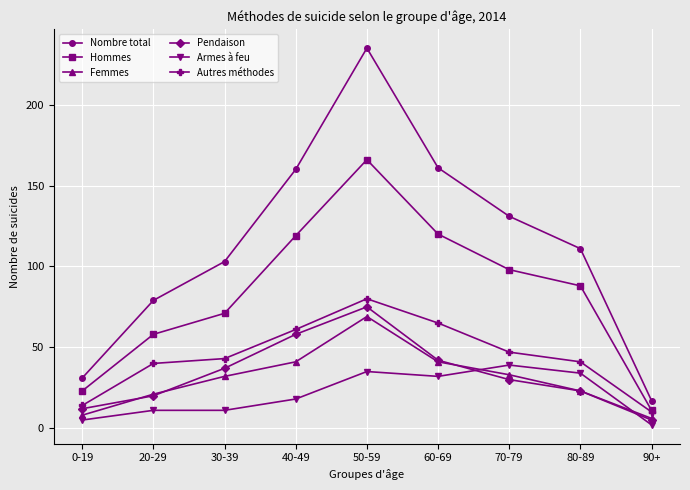

The value of Nombre total at 90+ is 17. True or false?

True